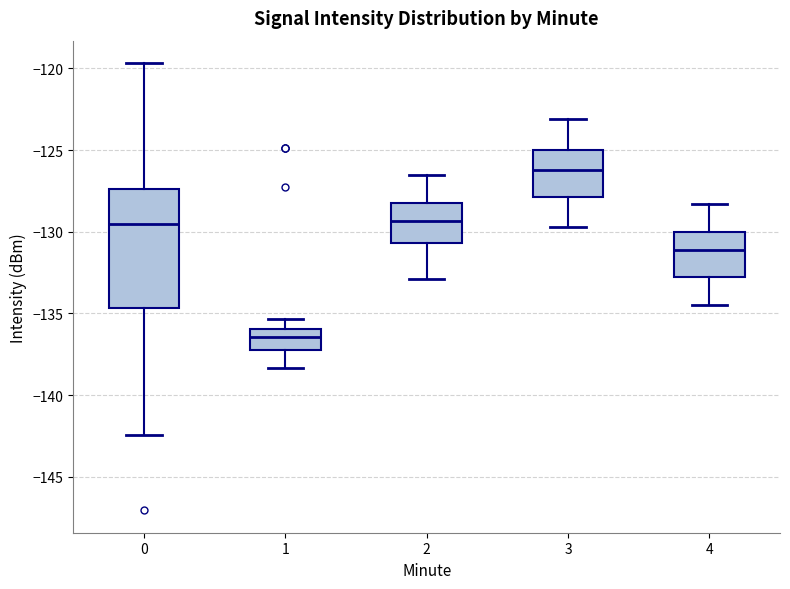

Which box's median line is the highest?

3